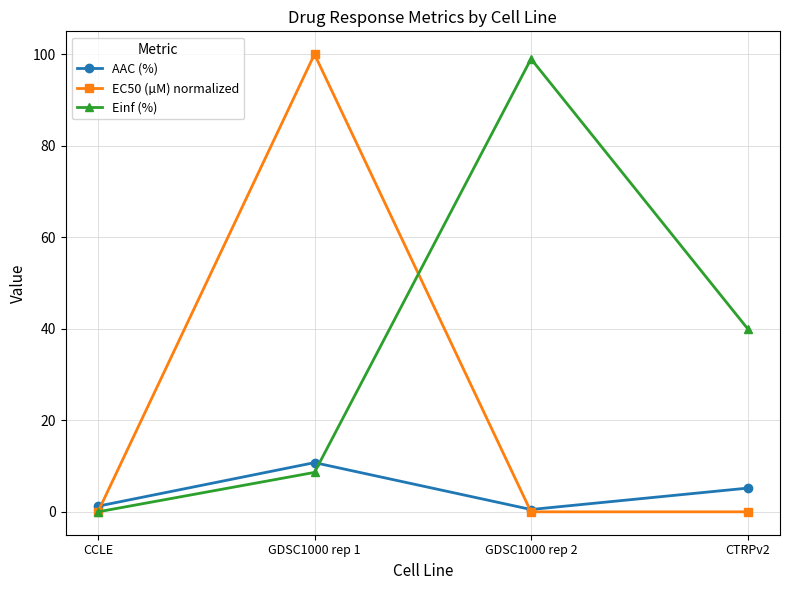

What is the total value across all series at GDSC1000 rep 1?

119.4